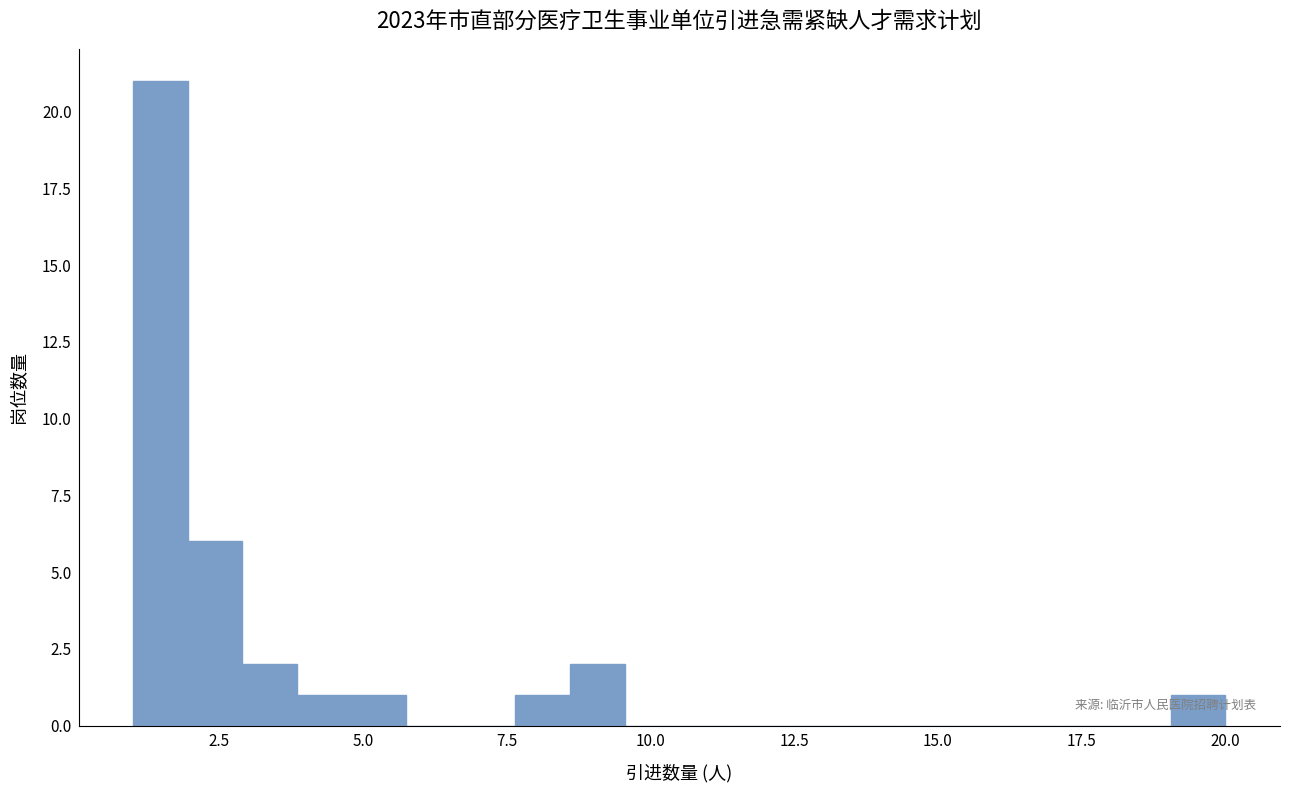

Read against the x-axis, roughly where is the centre of the tallest bar?

1.5